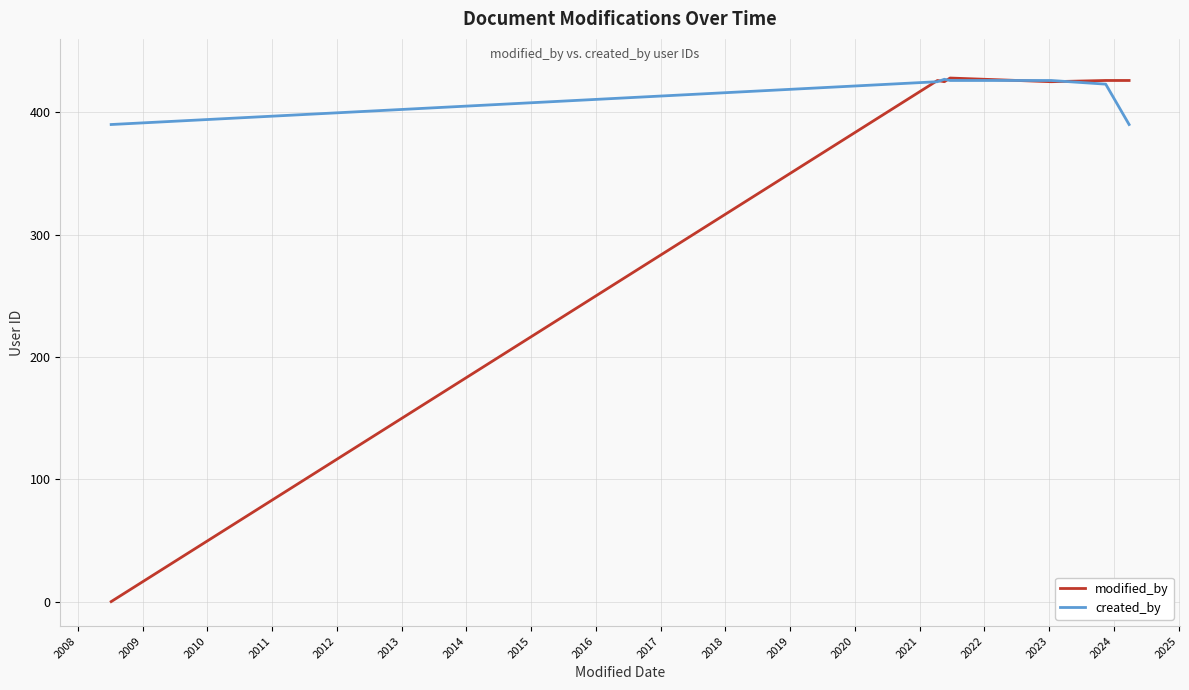

Which series has the largest total across all categories?

created_by